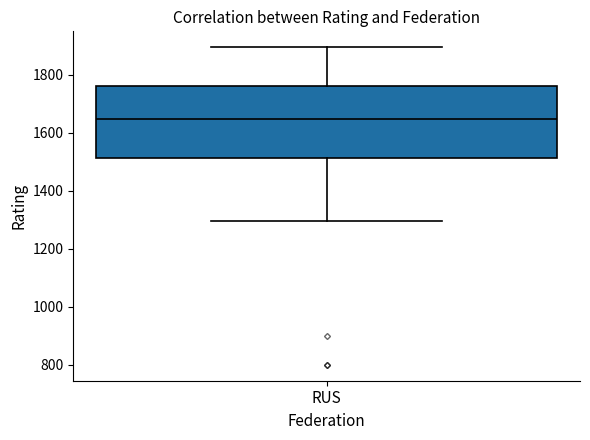

Where does the lower whisker of the box for RUS end on the y-axis? The values are not printed on the chart, so give them approximately, as read against the axis.

1300